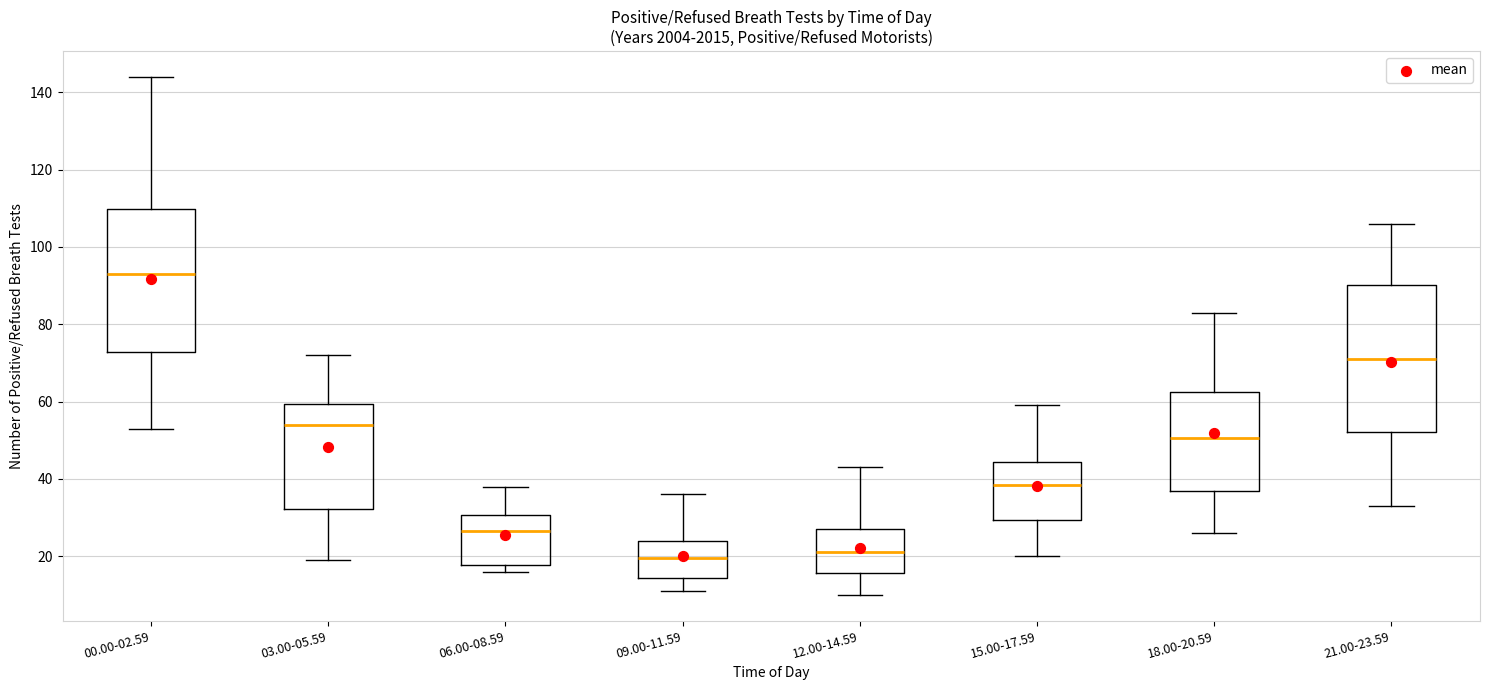

Reading left to right, read every box against the y-axis: the position of its median line, the range the box covers, and the ends of its whiskers. The values are not printed on the chart, so give them approximately, as read against the axis.

00.00-02.59: median 94, box 72 to 110, whiskers 54 to 144
03.00-05.59: median 54, box 32 to 60, whiskers 20 to 72
06.00-08.59: median 26, box 18 to 30, whiskers 16 to 38
09.00-11.59: median 20, box 14 to 24, whiskers 12 to 36
12.00-14.59: median 22, box 16 to 28, whiskers 10 to 44
15.00-17.59: median 38, box 30 to 44, whiskers 20 to 60
18.00-20.59: median 50, box 38 to 62, whiskers 26 to 84
21.00-23.59: median 72, box 52 to 90, whiskers 34 to 106